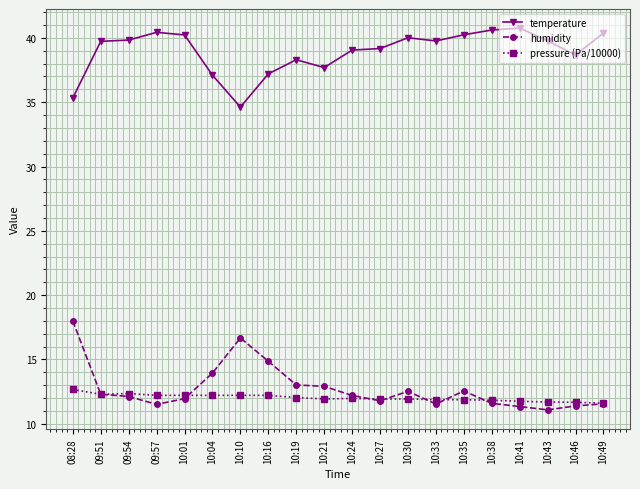

What is the difference between the second highest and minimum values in the temperature series?

6.0